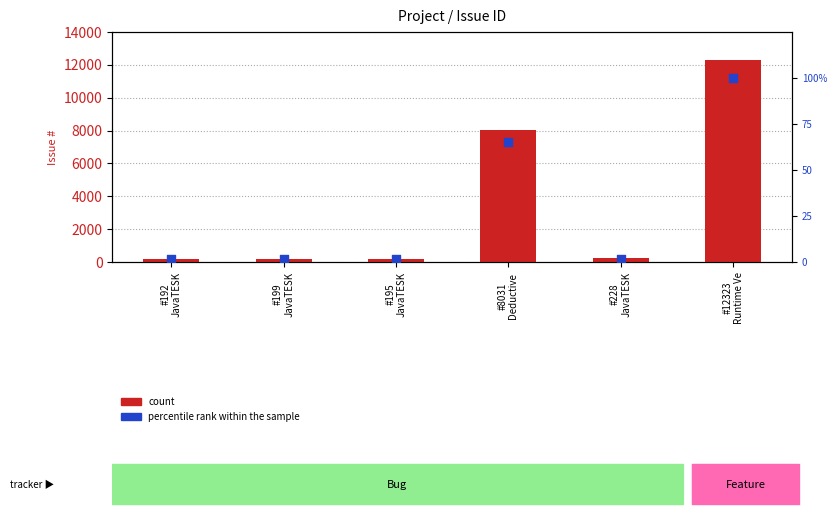

Which series contains the lowest Y value?

percentile rank within the sample